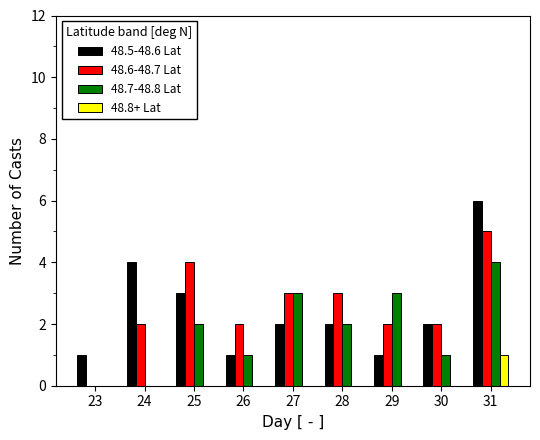

What is the total value across all series at 25?

9